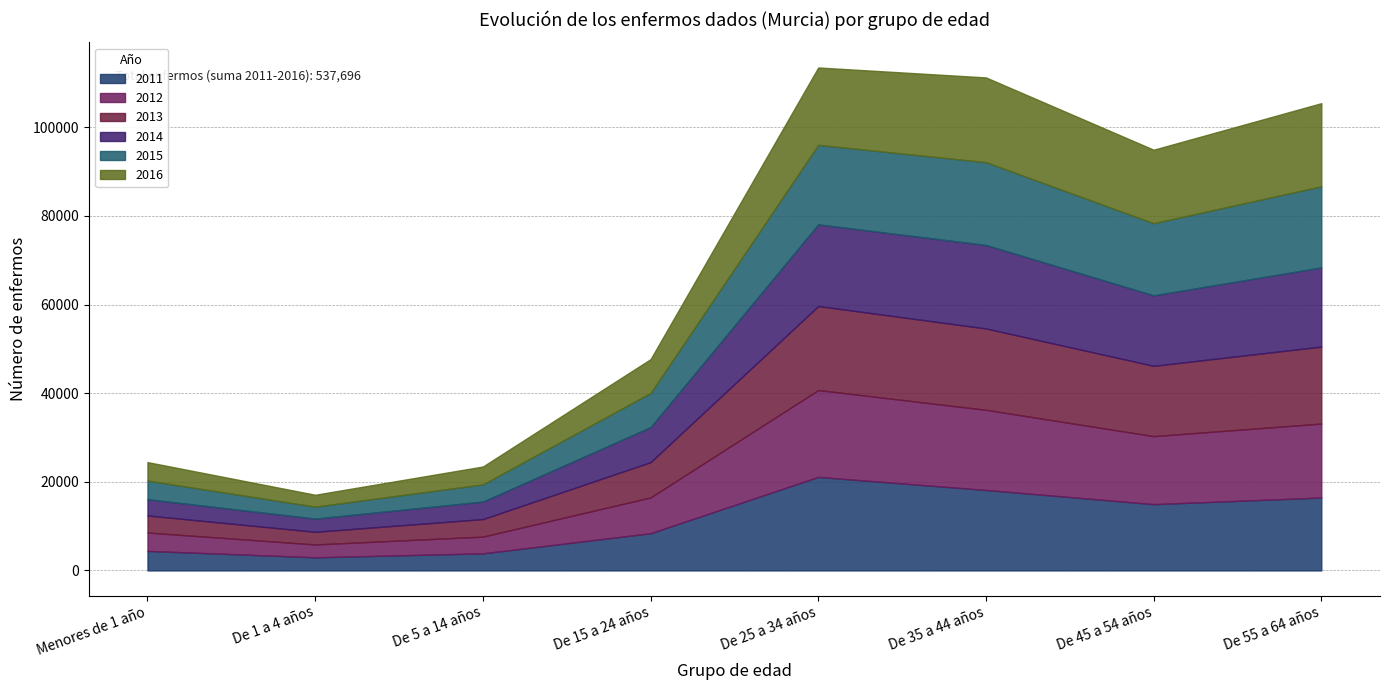

Reading left to right, list all the values displayed in this chart.

2011: Menores de 1 año=4405	De 1 a 4 años=2960	De 5 a 14 años=3847	De 15 a 24 años=8388	De 25 a 34 años=21098	De 35 a 44 años=18153	De 45 a 54 años=14955	De 55 a 64 años=16440
2012: Menores de 1 año=4144	De 1 a 4 años=2900	De 5 a 14 años=3780	De 15 a 24 años=8080	De 25 a 34 años=19603	De 35 a 44 años=18084	De 45 a 54 años=15346	De 55 a 64 años=16693
2013: Menores de 1 año=3852	De 1 a 4 años=2857	De 5 a 14 años=3955	De 15 a 24 años=7962	De 25 a 34 años=18957	De 35 a 44 años=18360	De 45 a 54 años=15860	De 55 a 64 años=17372
2014: Menores de 1 año=3672	De 1 a 4 años=2979	De 5 a 14 años=3948	De 15 a 24 años=7906	De 25 a 34 años=18425	De 35 a 44 años=18834	De 45 a 54 años=15904	De 55 a 64 años=17858
2015: Menores de 1 año=4204	De 1 a 4 años=2693	De 5 a 14 años=3885	De 15 a 24 años=7697	De 25 a 34 años=17939	De 35 a 44 años=18684	De 45 a 54 años=16273	De 55 a 64 años=18310
2016: Menores de 1 año=4167	De 1 a 4 años=2685	De 5 a 14 años=4031	De 15 a 24 años=7637	De 25 a 34 años=17458	De 35 a 44 años=19120	De 45 a 54 años=16584	De 55 a 64 años=18752